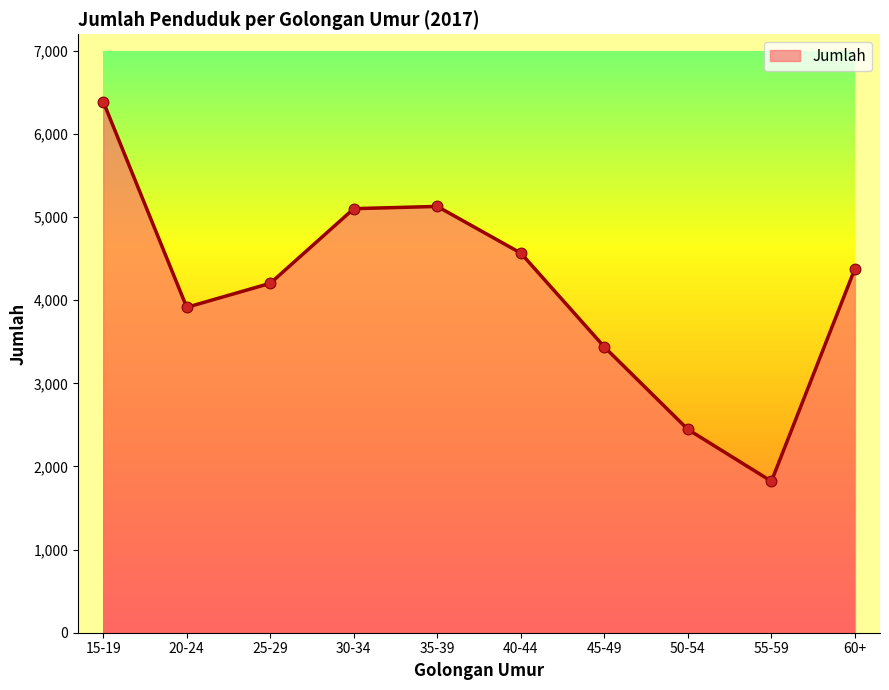

Which has a higher value, 20-24 or 60+?

60+